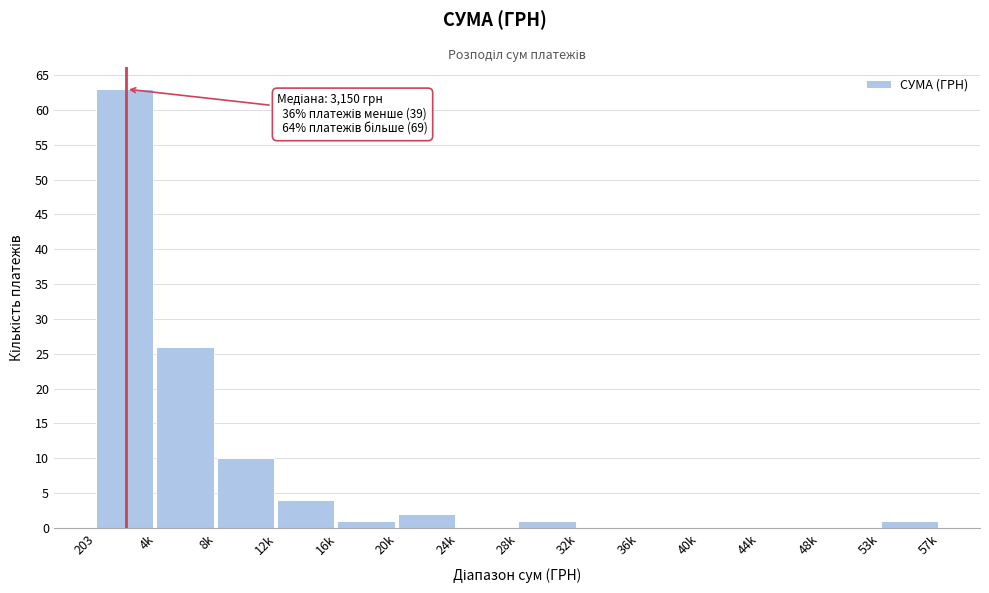

Reading left to right, what are all the values shown in this chart?

203=63	4k=26	8k=10	12k=4	16k=1	20k=2	24k=0	28k=1	32k=0	36k=0	40k=0	44k=0	48k=0	53k=1